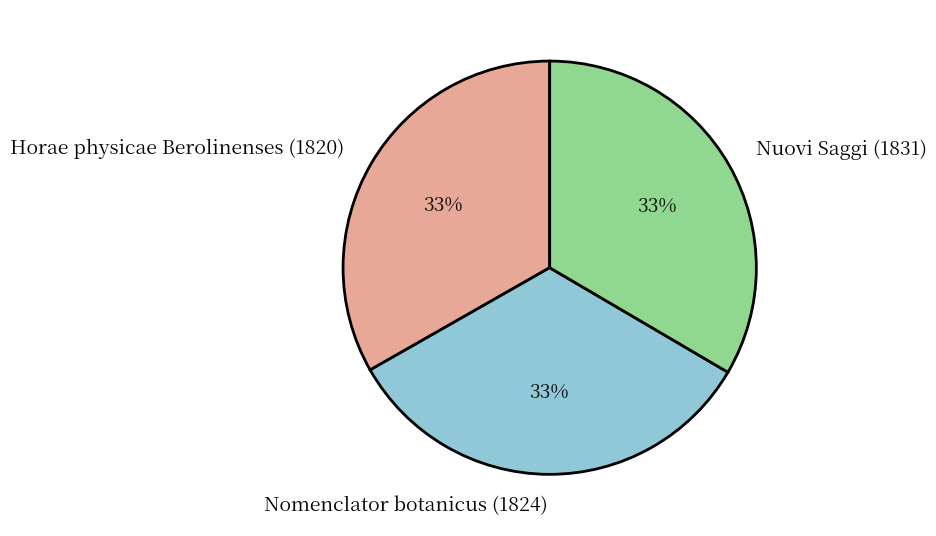

Is Nomenclator botanicus (1824) the majority of the pie?

No